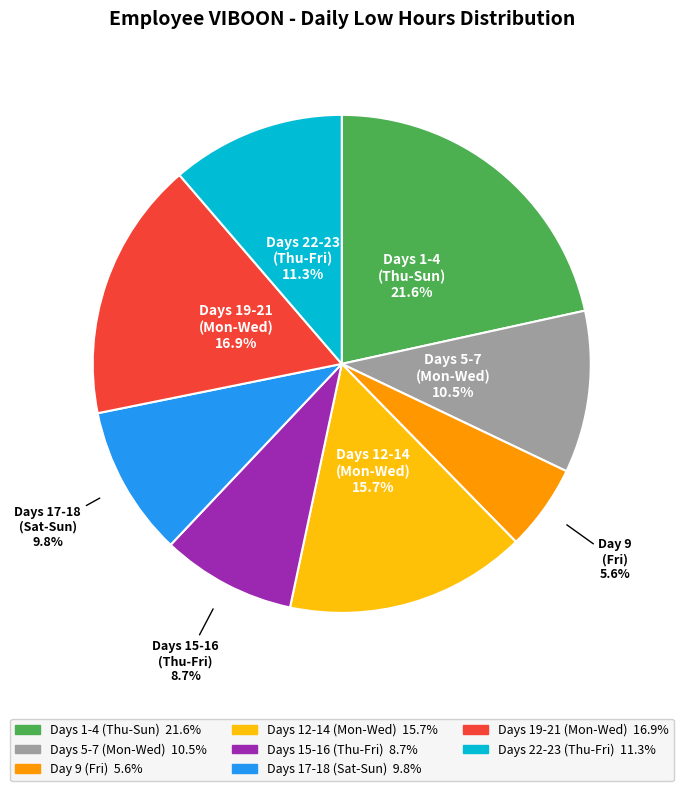

Count the number of slices in the pie.

8